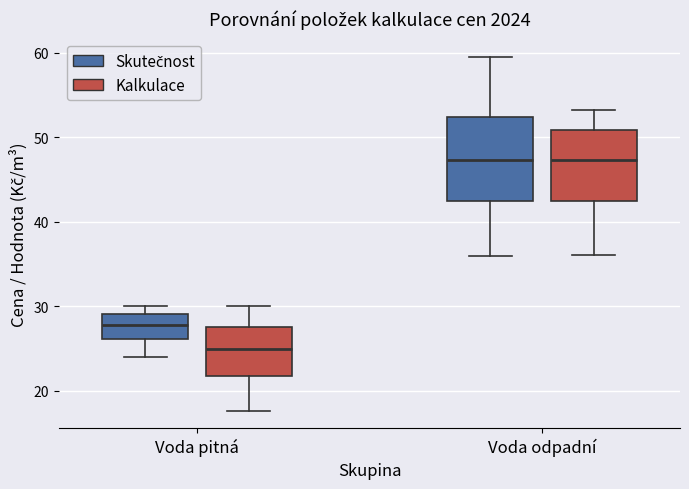

Reading left to right, read every box against the y-axis: the position of its median line, the range the box covers, and the ends of its whiskers. The values are not printed on the chart, so give them approximately, as read against the axis.

Voda pitná (Skutečnost): median 28, box 26 to 29, whiskers 24 to 30
Voda pitná (Kalkulace): median 25, box 22 to 28, whiskers 18 to 30
Voda odpadní (Skutečnost): median 47, box 42 to 52, whiskers 36 to 60
Voda odpadní (Kalkulace): median 47, box 43 to 51, whiskers 36 to 53